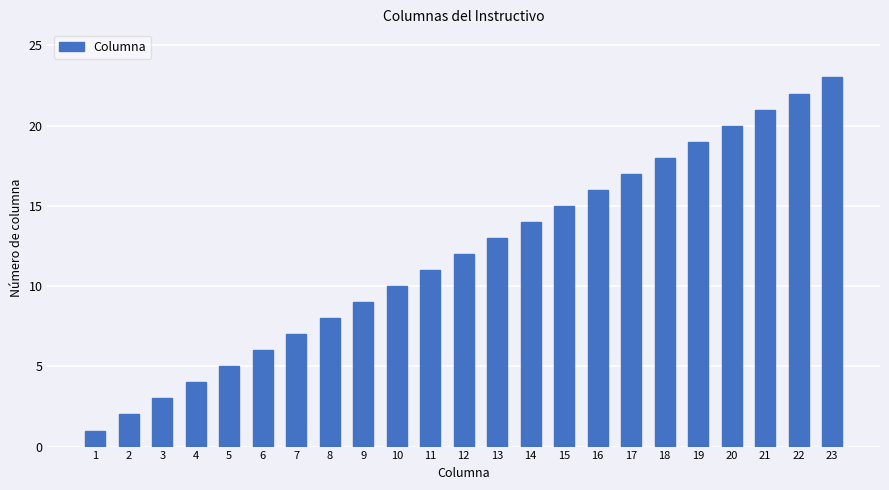

How many bars are there in total?

23